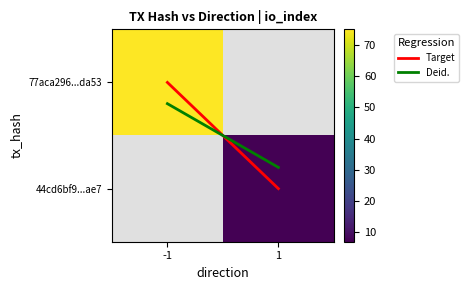

Rank the categories by Deid. value from highest to lowest.

1, -1